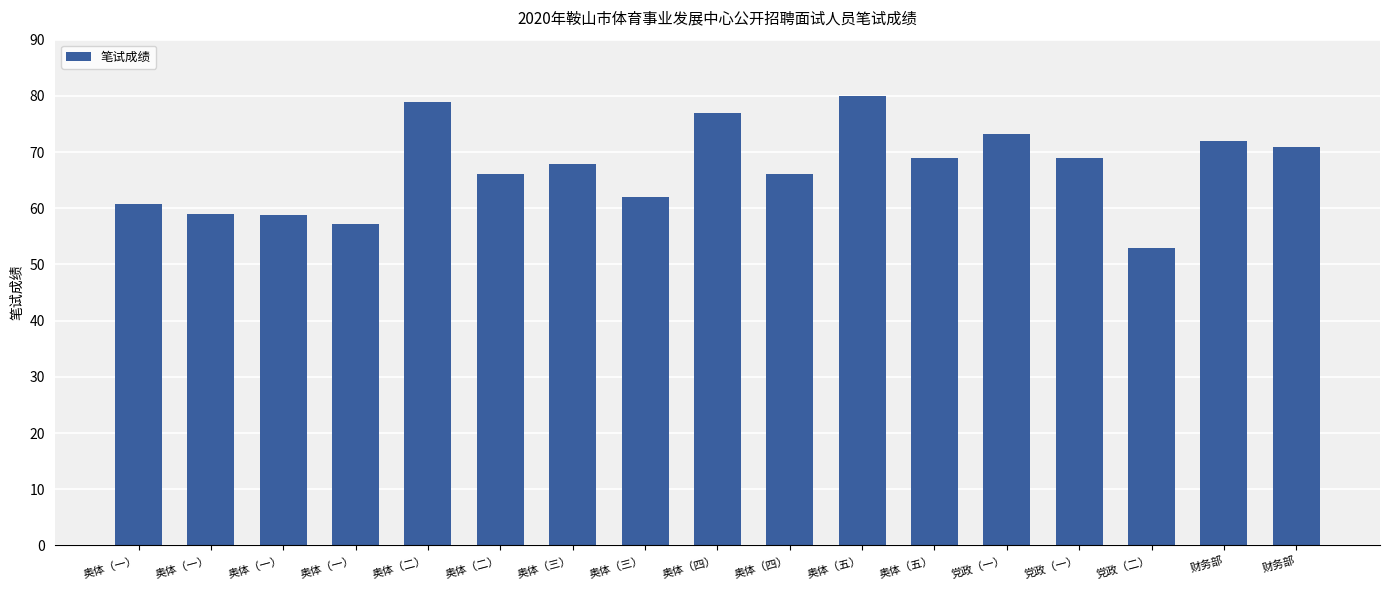

Is it true that the value at 奥体（二） is 66.0?

True